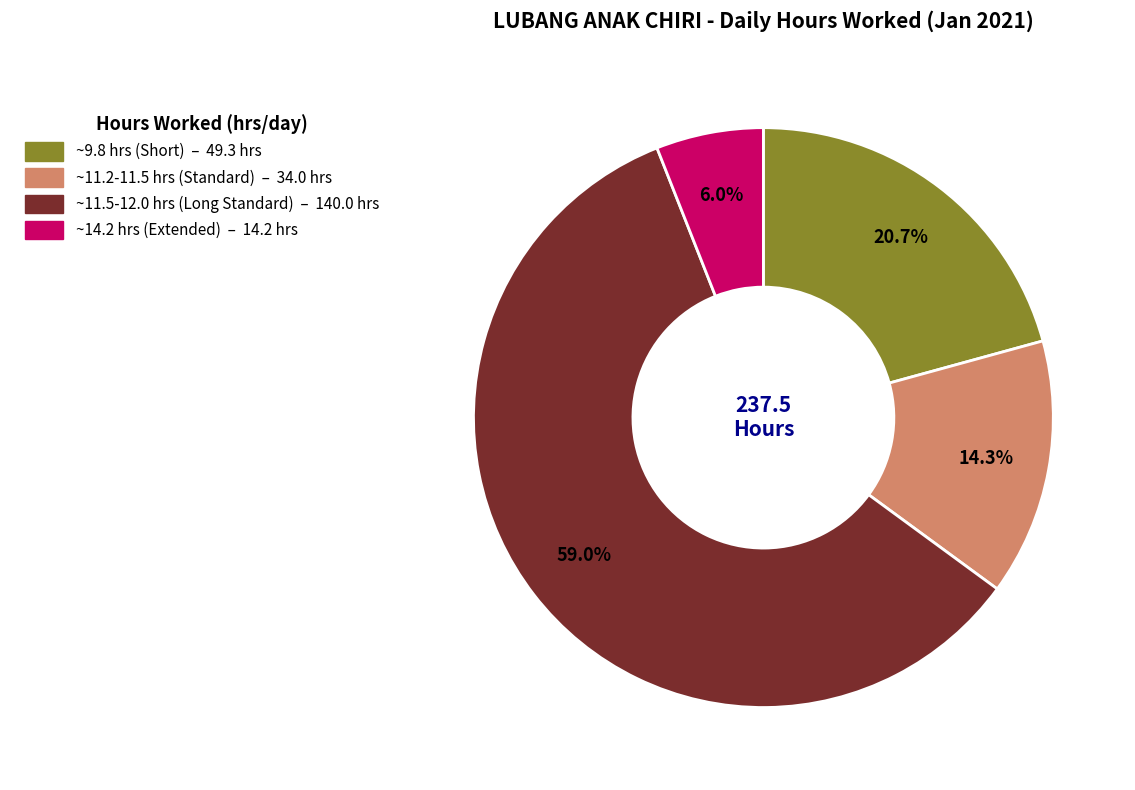

Is there any slice that represents more than half of the pie?

Yes